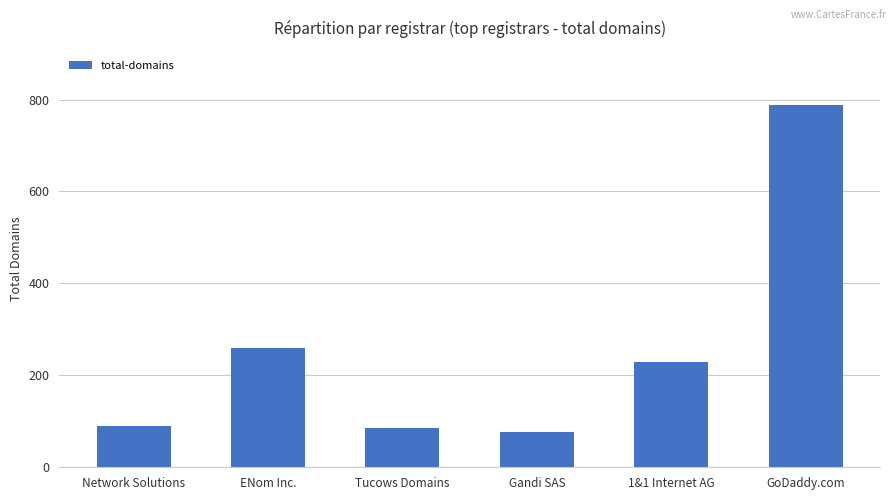

What is the difference between the values at Network Solutions and 1&1 Internet AG?

138